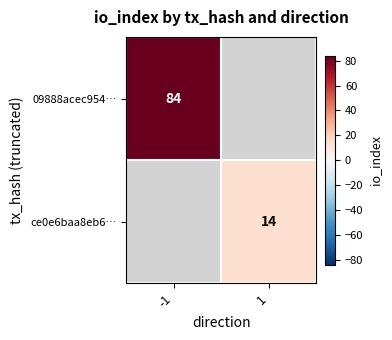

True or false: 09888acec954… has a value of 115 at -1.

False